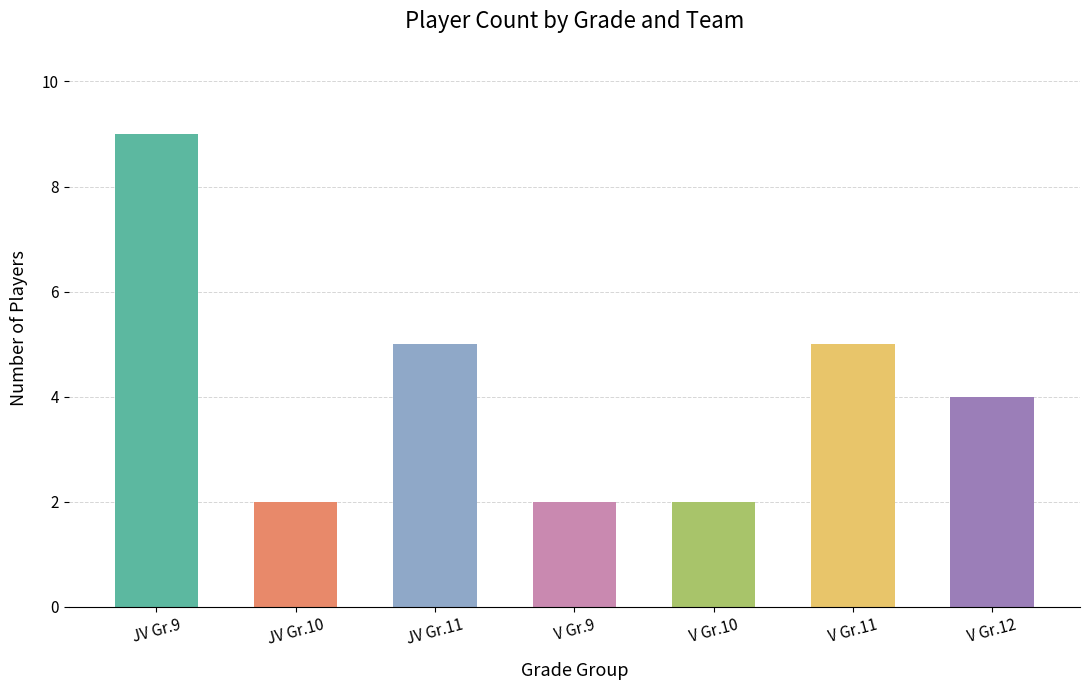

What is the change in value from JV Gr.10 to V Gr.12?

+2